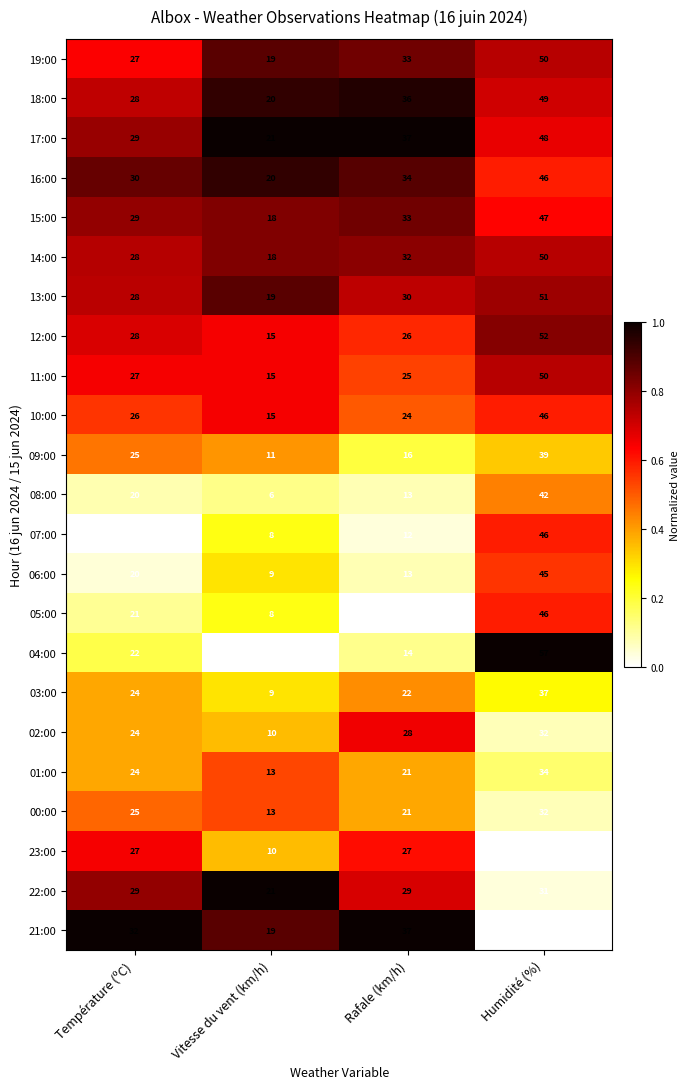

The 17:00 series shows 29 at Température (ºC). True or false?

True